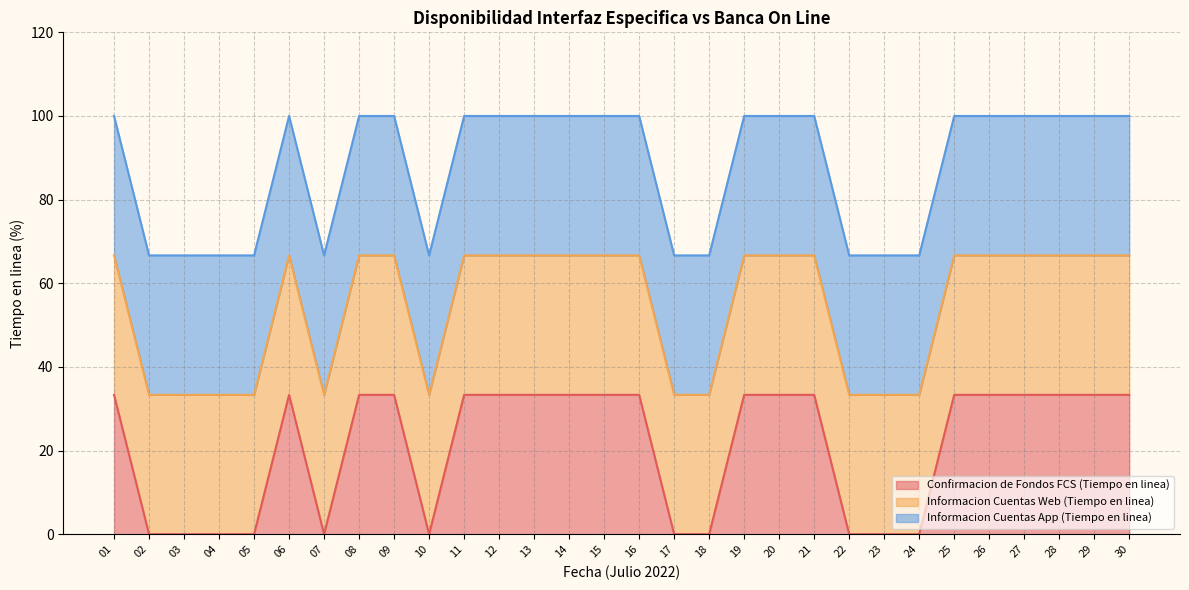

Does the chart display data point markers on the line(s)?

No